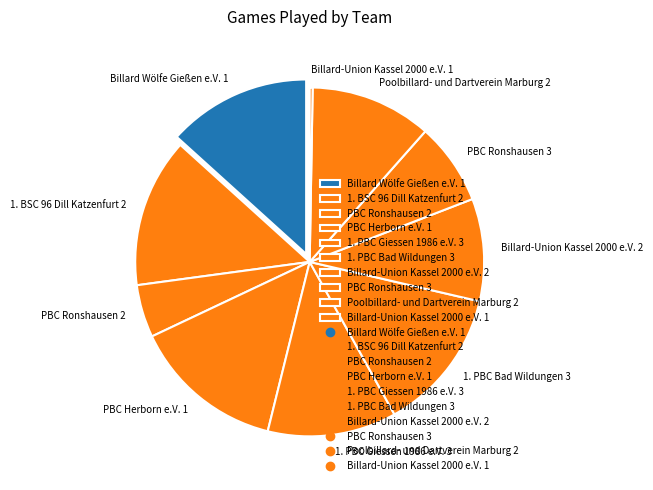

Is 1. PBC Bad Wildungen 3 the majority of the pie?

No